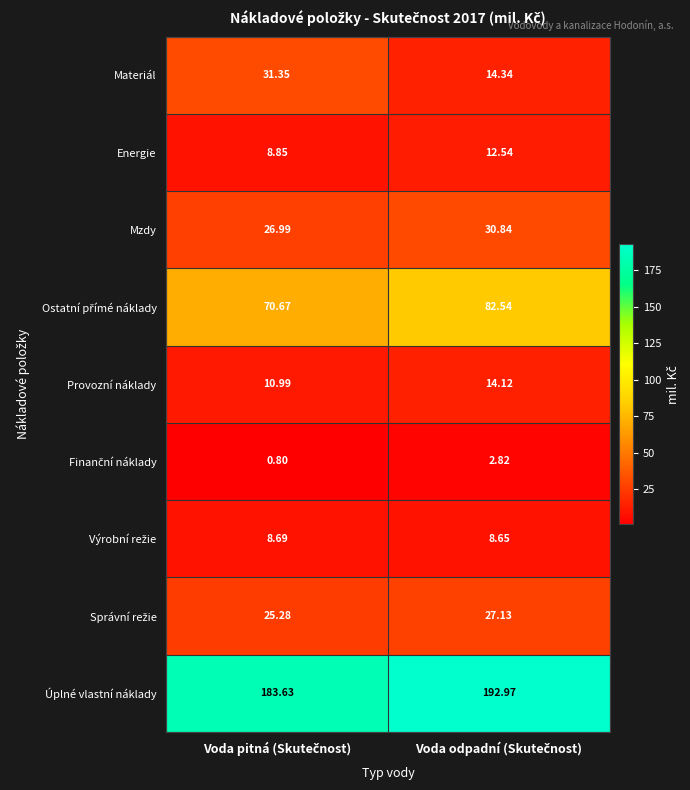

Which series has the largest range (max minus min)?

Materiál